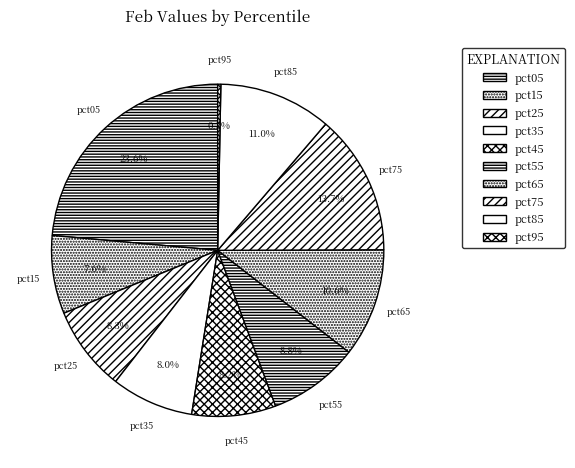

Is there any slice that represents more than half of the pie?

No